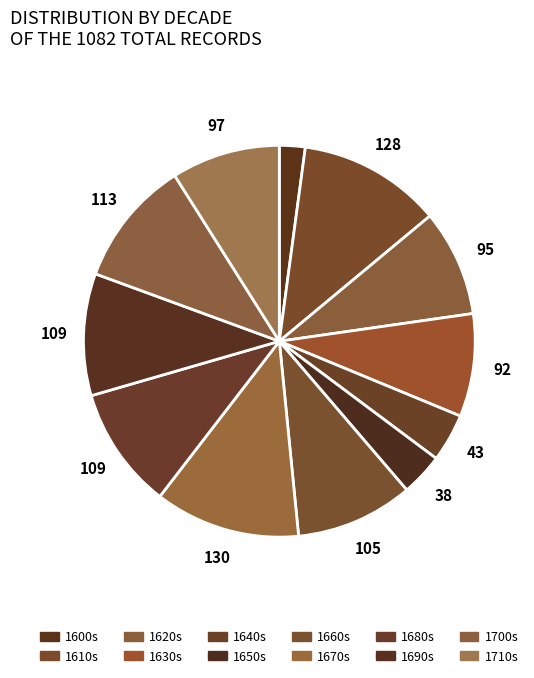

How many slices are in this pie chart?

12